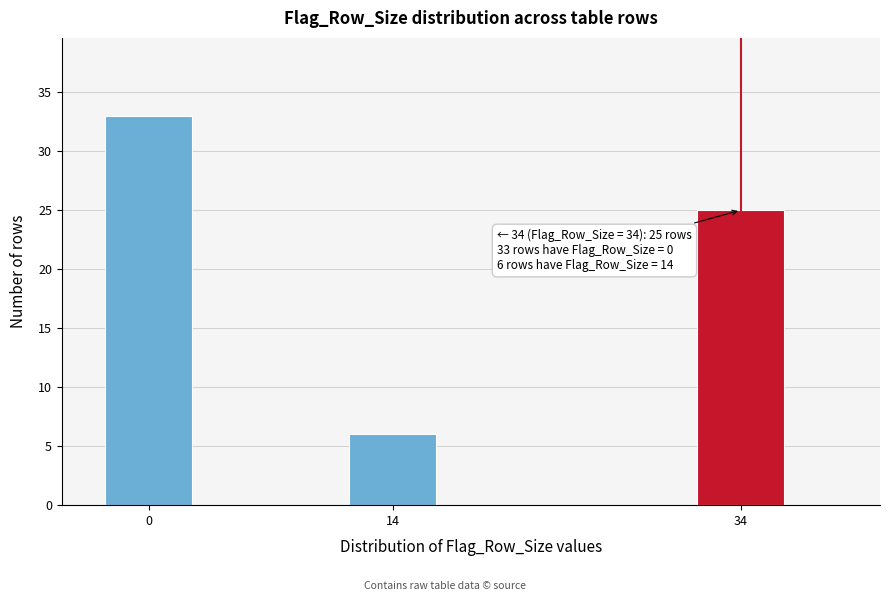

Reading left to right, what are all the values shown in this chart?

33	6	25